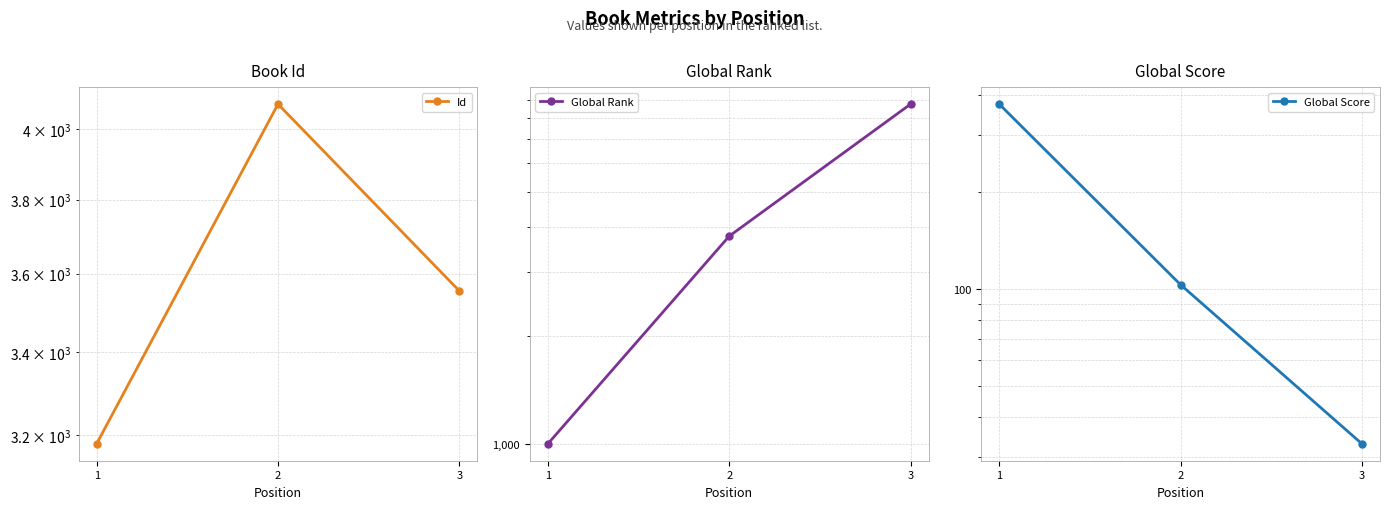

At how many categories does at least one series exceed 426?

3